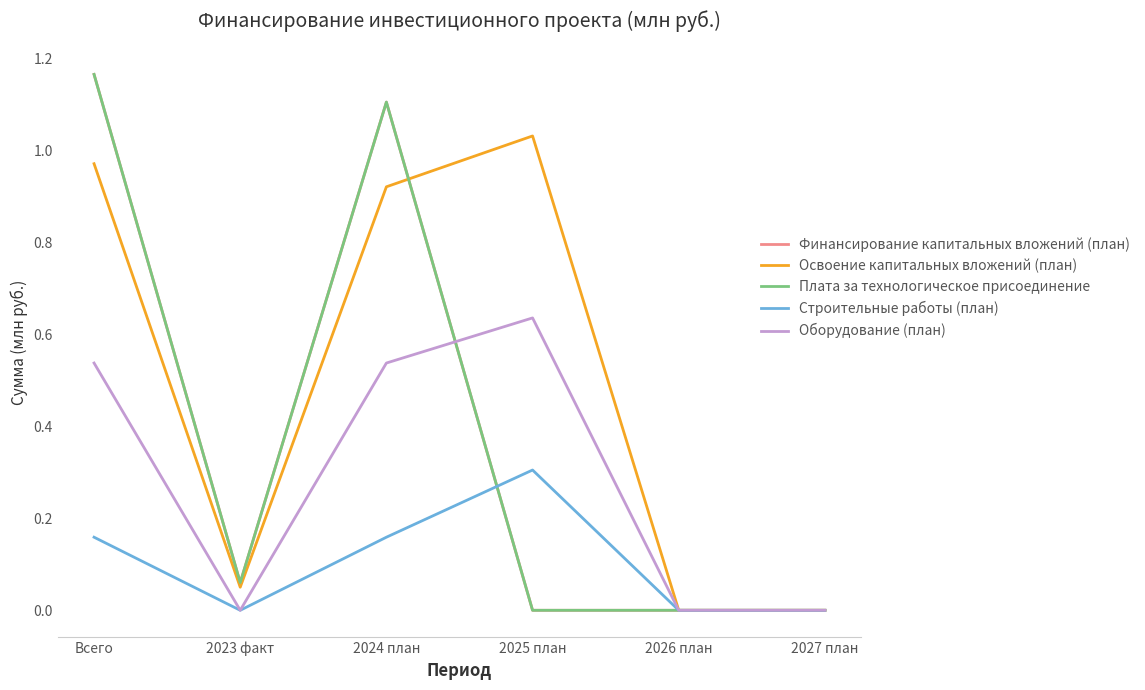

Reading right to left, list all the values displayed in this chart.

Финансирование капитальных вложений (план): 2027 план=0.0	2026 план=0.0	2025 план=0.0	2024 план=1.1	2023 факт=0.1	Всего=1.2
Освоение капитальных вложений (план): 2027 план=0.0	2026 план=0.0	2025 план=1.0	2024 план=0.9	2023 факт=0.1	Всего=1.0
Плата за технологическое присоединение: 2027 план=0.0	2026 план=0.0	2025 план=0.0	2024 план=1.1	2023 факт=0.1	Всего=1.2
Строительные работы (план): 2027 план=0.0	2026 план=0.0	2025 план=0.3	2024 план=0.2	2023 факт=0.0	Всего=0.2
Оборудование (план): 2027 план=0.0	2026 план=0.0	2025 план=0.6	2024 план=0.5	2023 факт=0.0	Всего=0.5